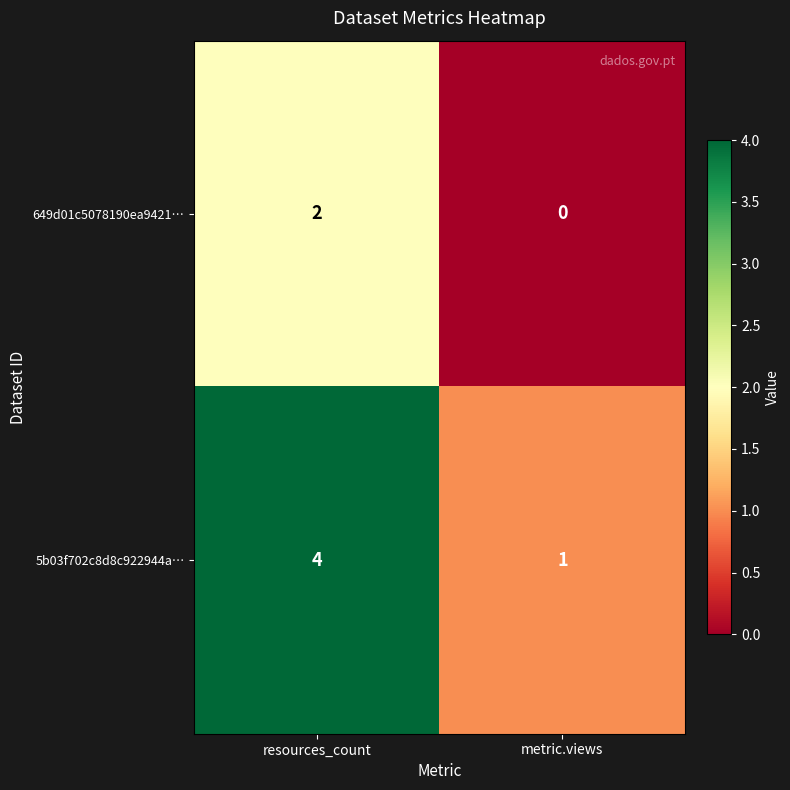

At which category does the chart reach its minimum across all series?

metric.views